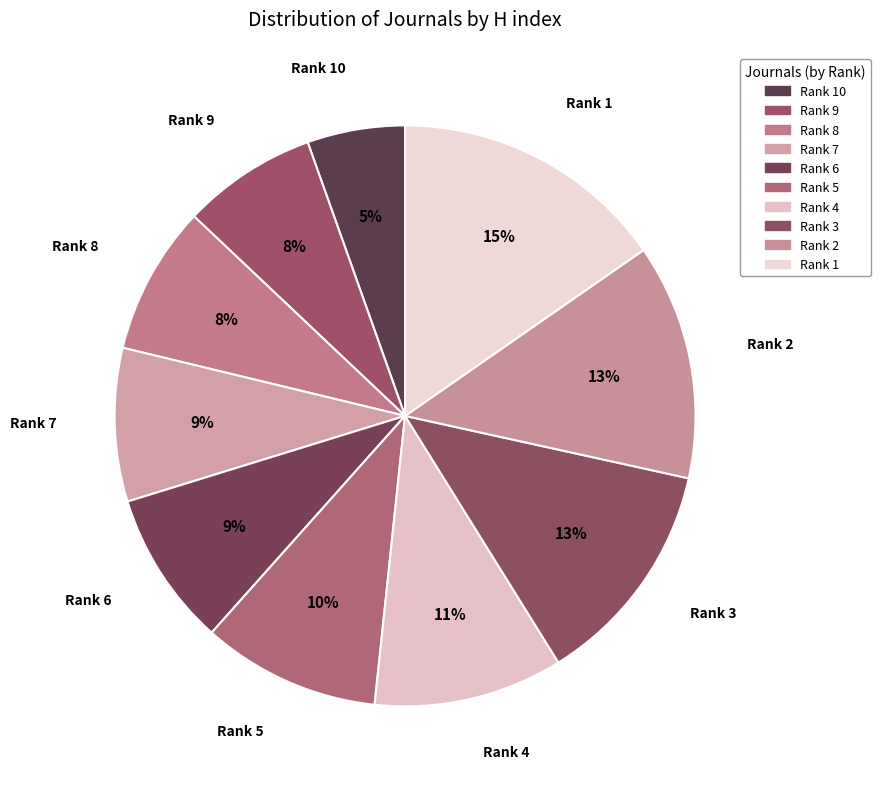

Count the number of slices in the pie.

10